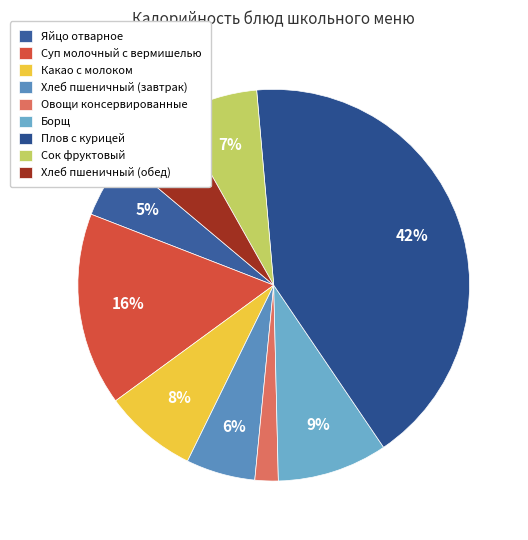

Approximately how many times larger is the value at Сок фруктовый compared to Хлеб пшеничный (обед)?

1.2